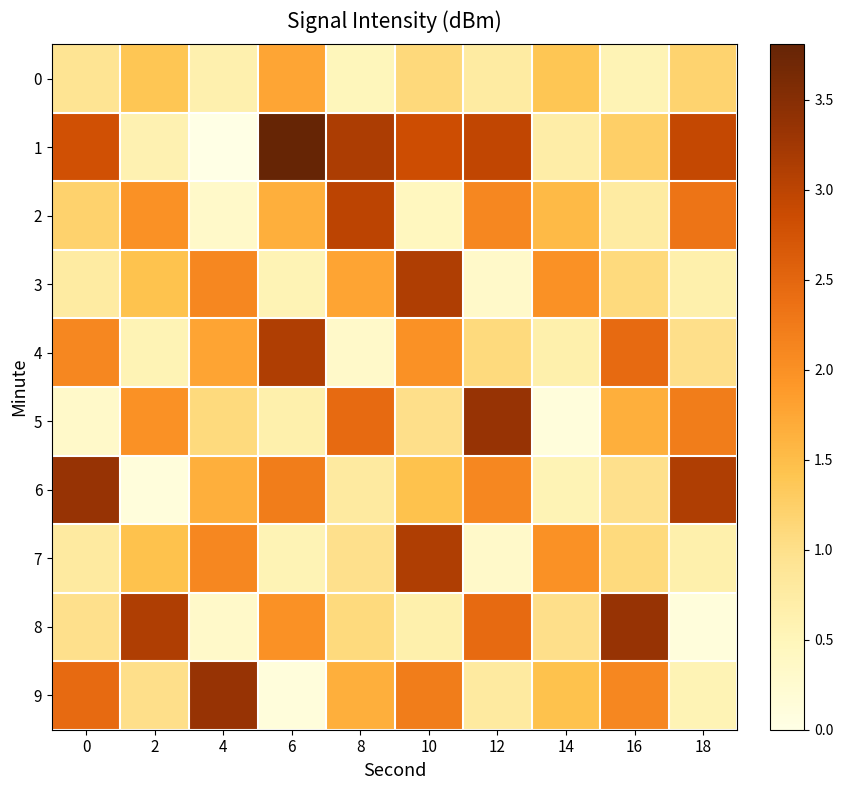

What is the total value across all series at 4?

13.4